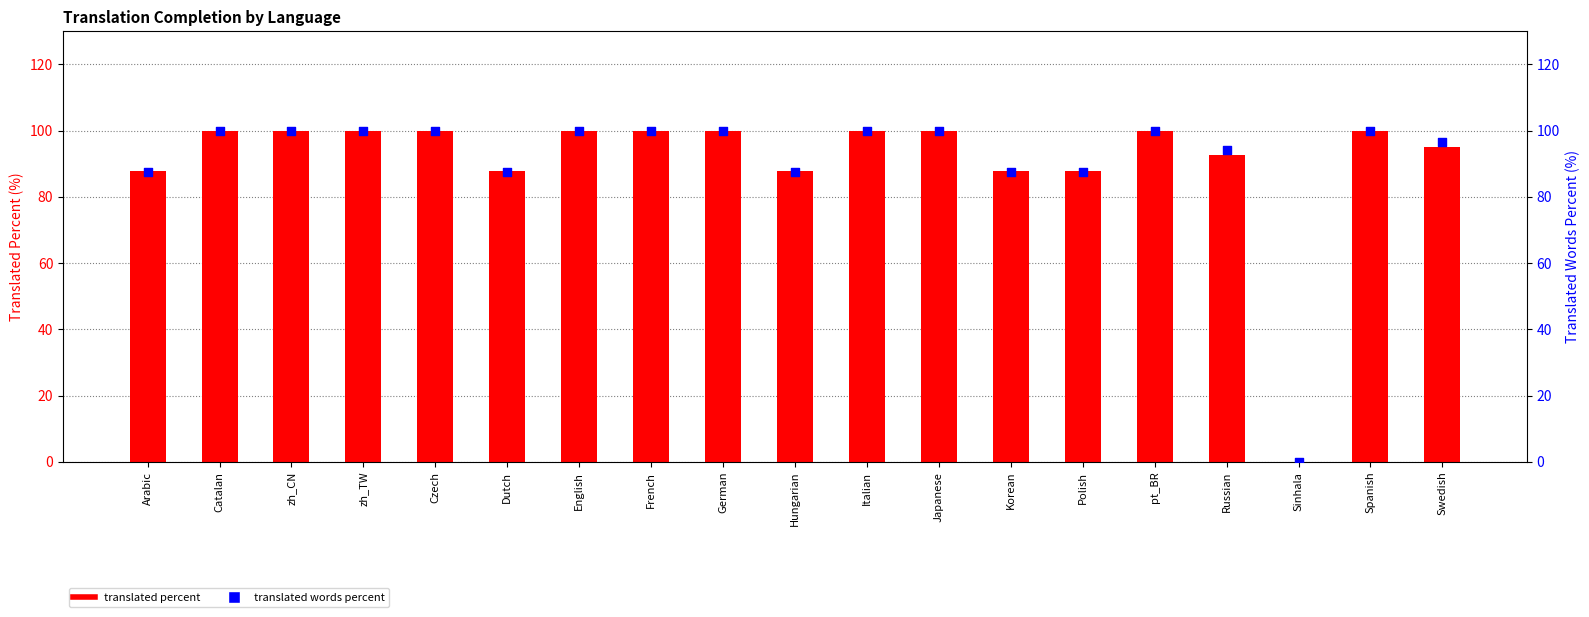

Which series contains the lowest Y value?

translated percent